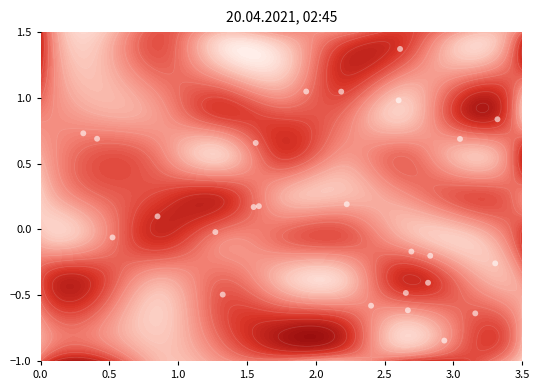

How many data points are less than 0?

12